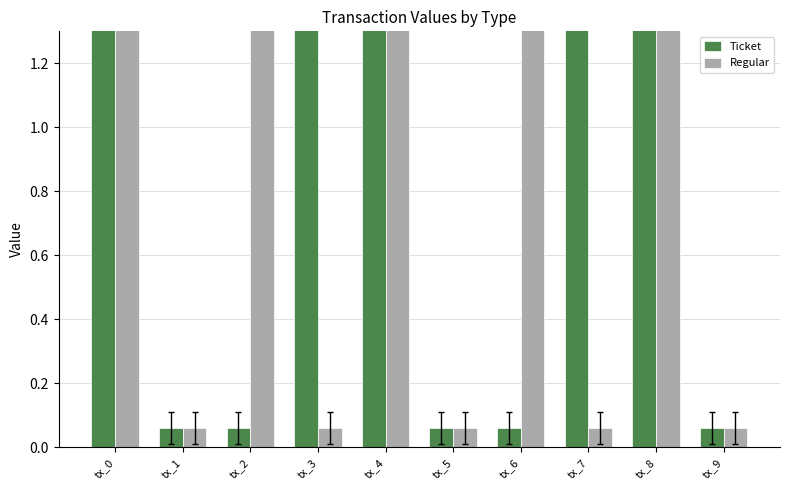

How many bars are there in total?

20